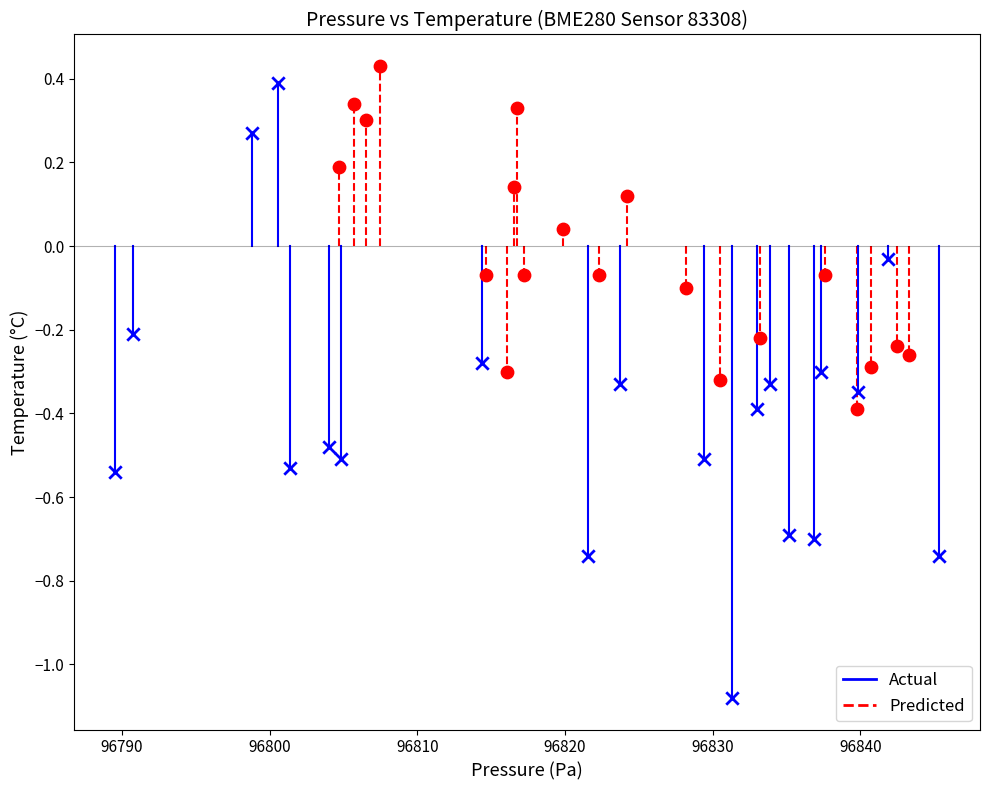

Which series has the widest spread of Y values?

Actual